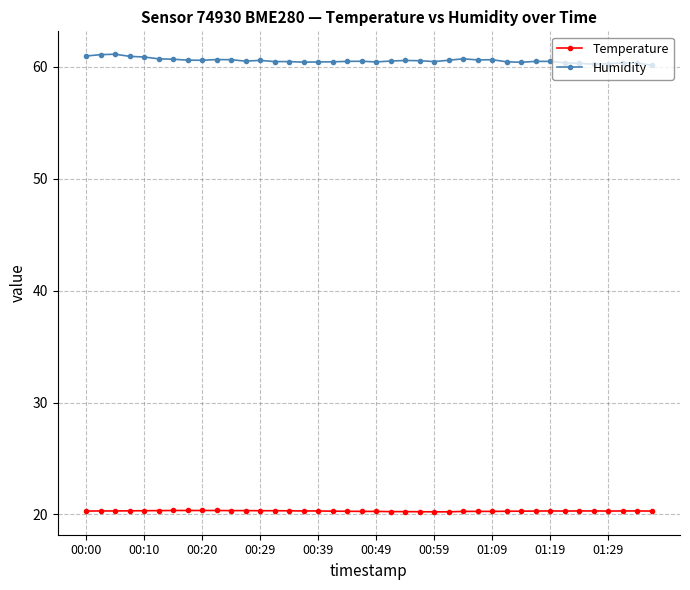

True or false: Temperature and Humidity cross at least once.

False